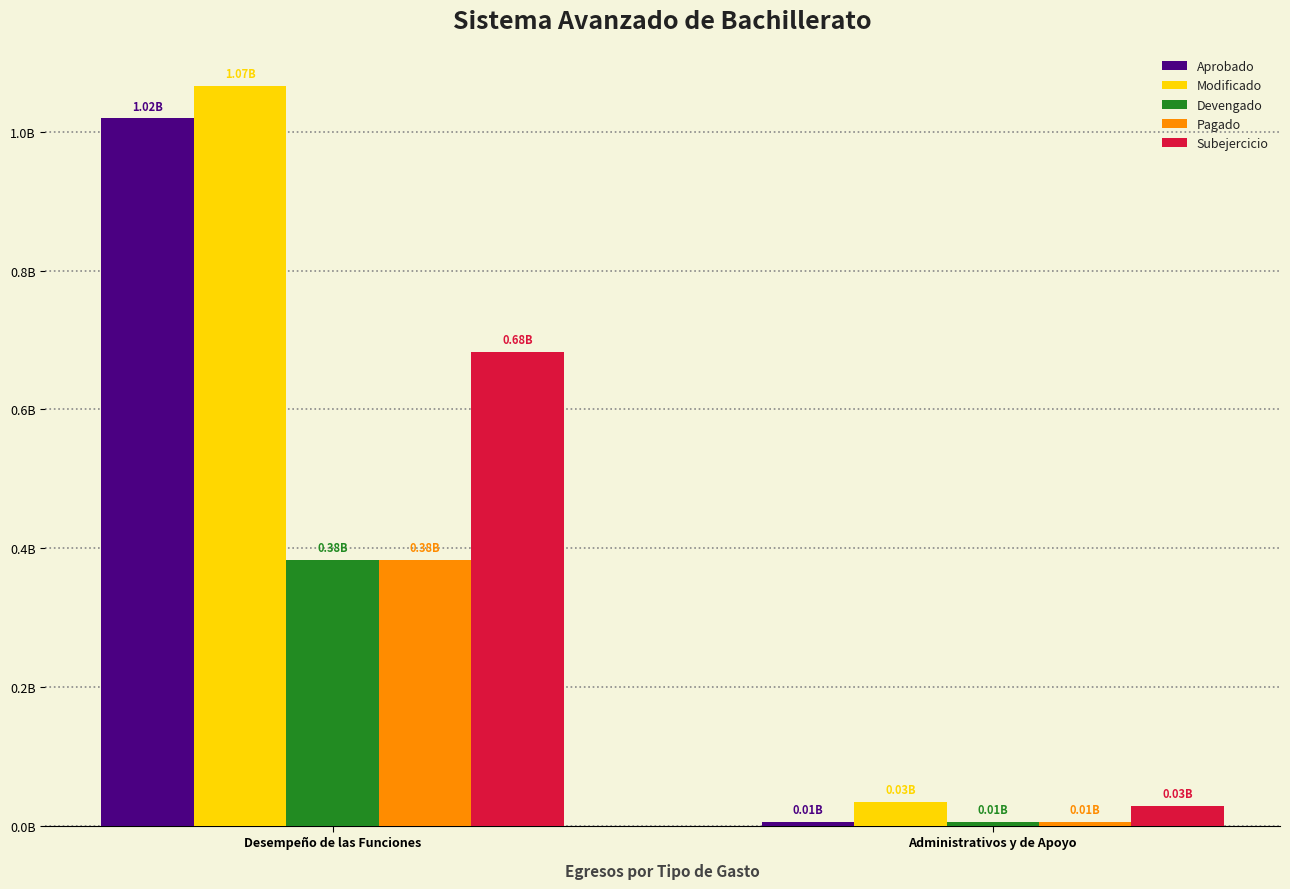

Rank the categories by Devengado value from highest to lowest.

Desempeño de las Funciones, Administrativos y de Apoyo